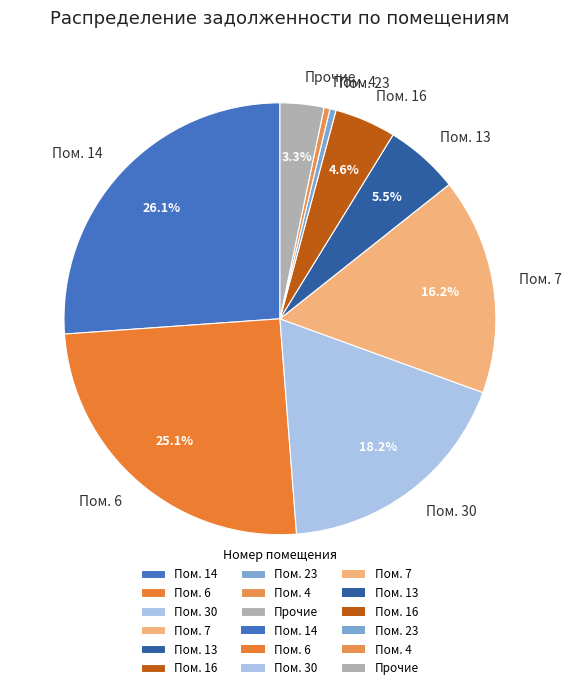

To the nearest percent, what is the difference between the largest and smallest slice percentages?

26%